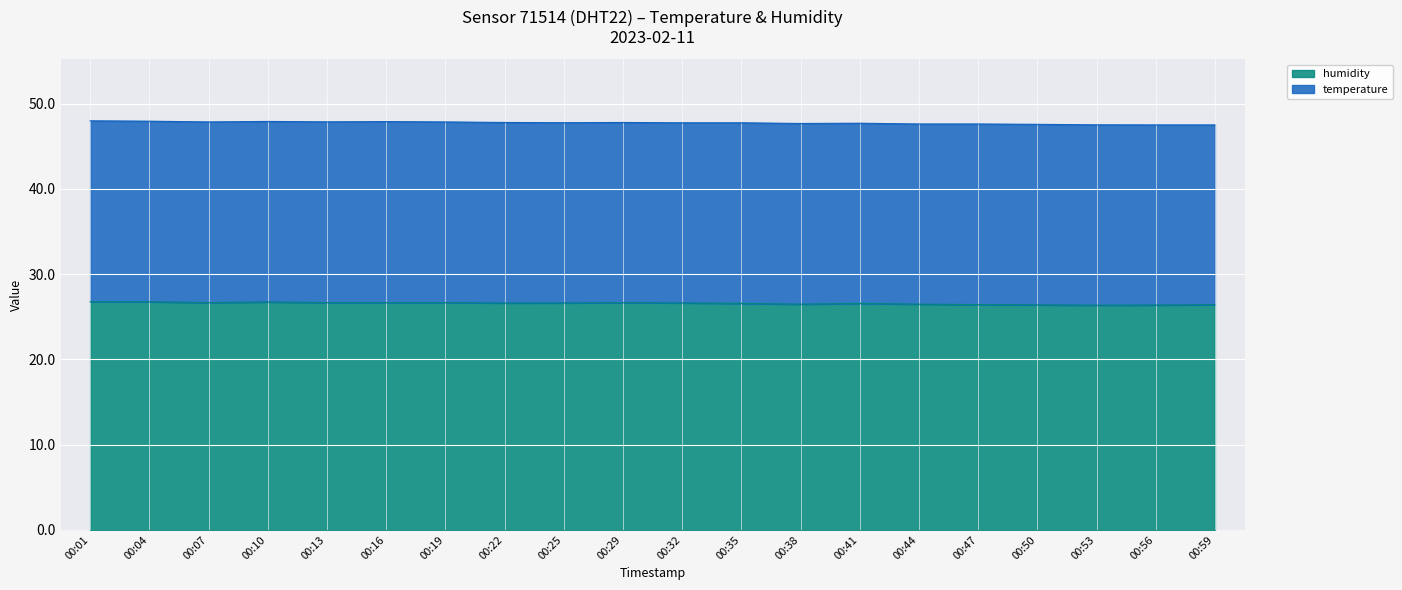

True or false: the data has more than 0 interior local peaks.

True